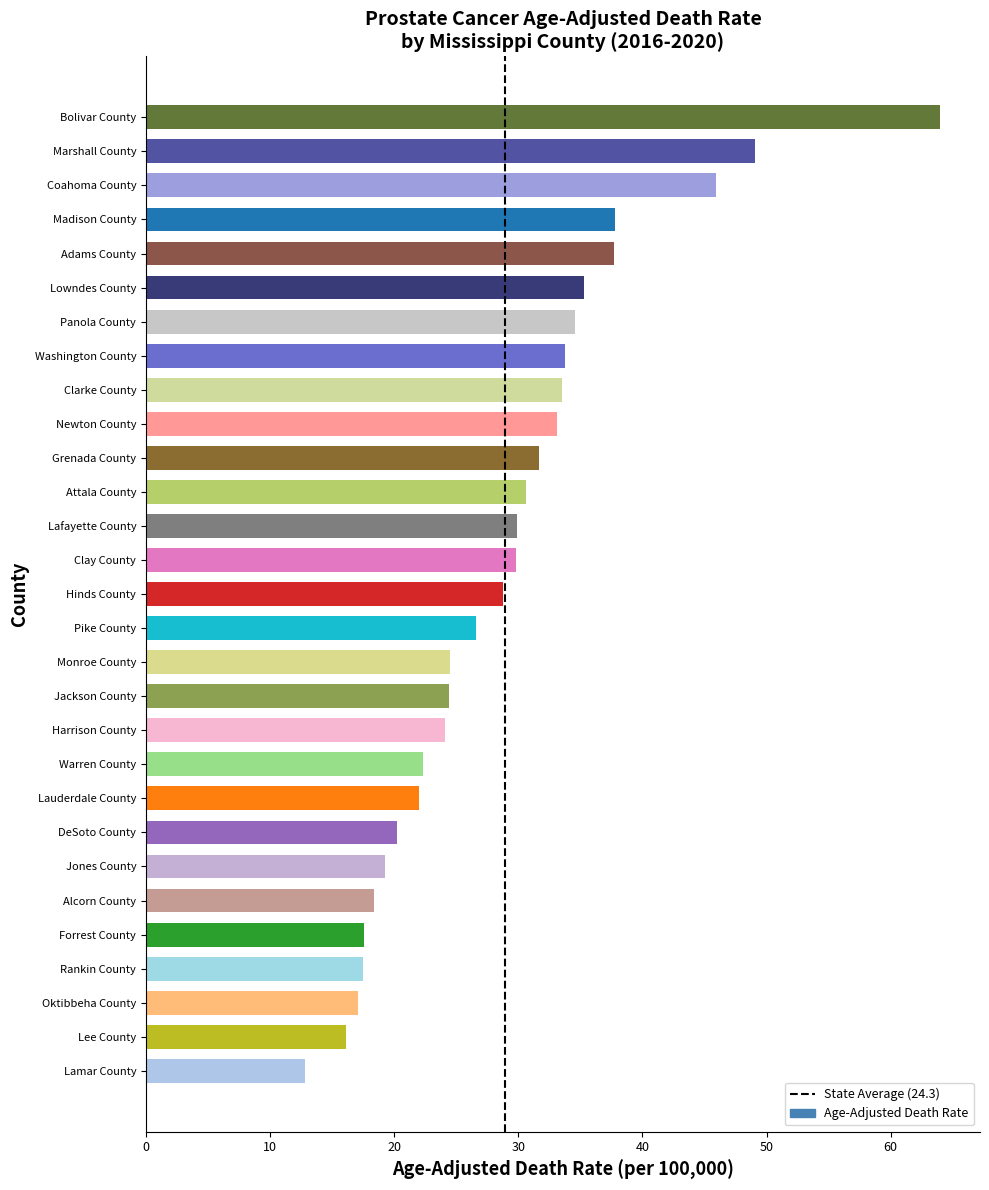

Reading left to right, list all the values displayed in this chart.

37.8	12.8	22.0	17.1	17.6	22.3	28.8	33.1	20.2	19.3	37.7	18.4	29.8	24.1	29.9	34.6	16.1	24.5	26.6	17.5	35.3	49.1	33.8	45.9	64.0	24.4	30.6	33.5	31.7